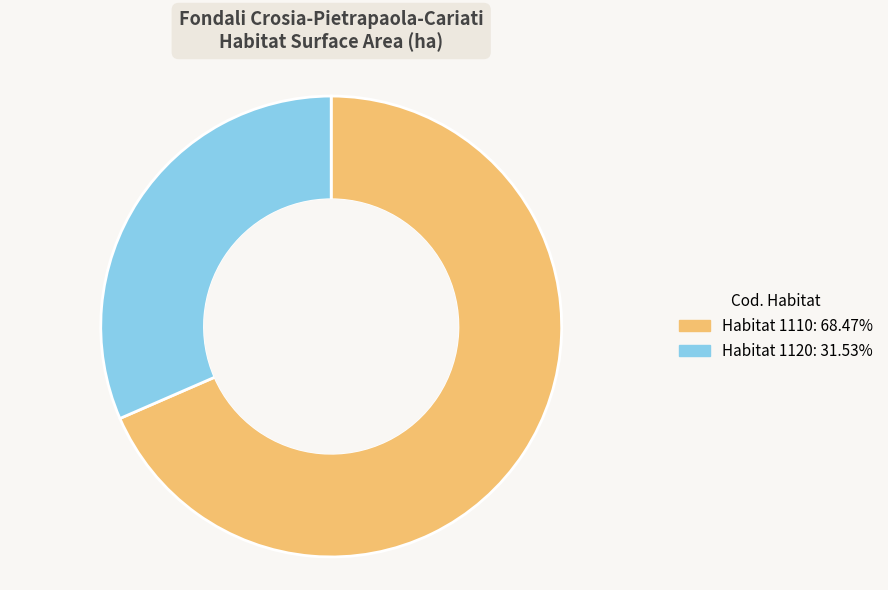

Count the number of slices in the pie.

2